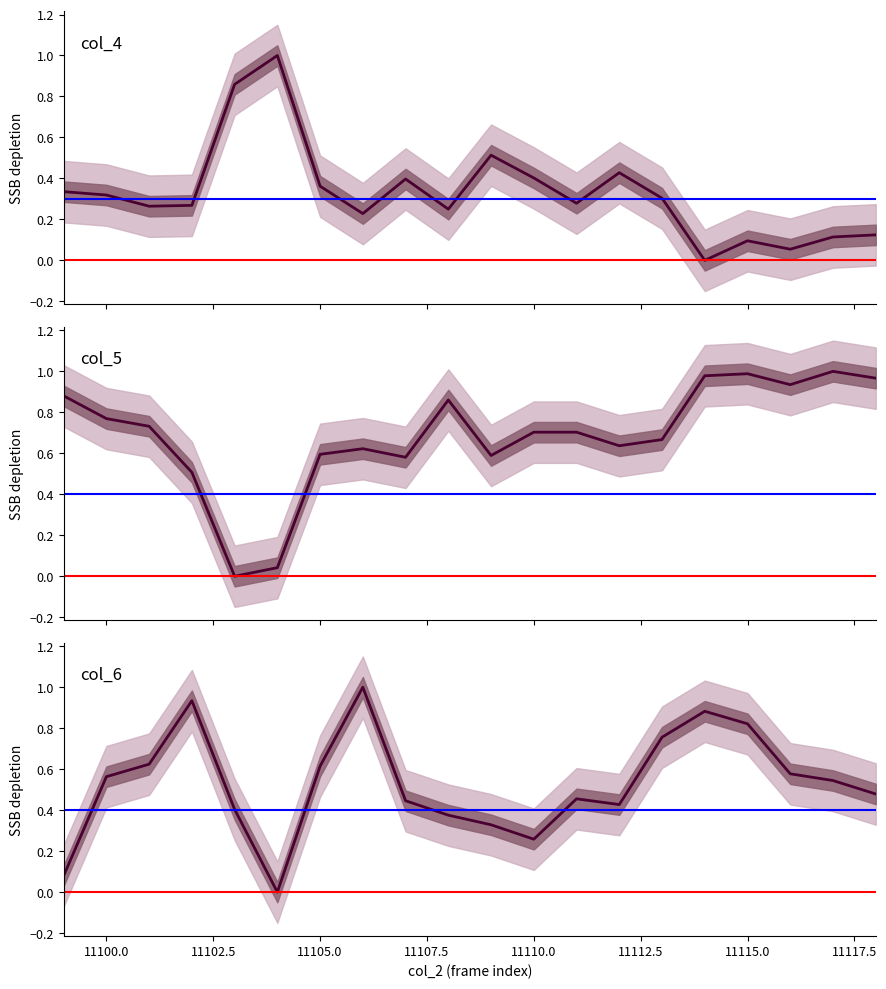

True or false: col_4 has more than 1 interior local peaks.

True